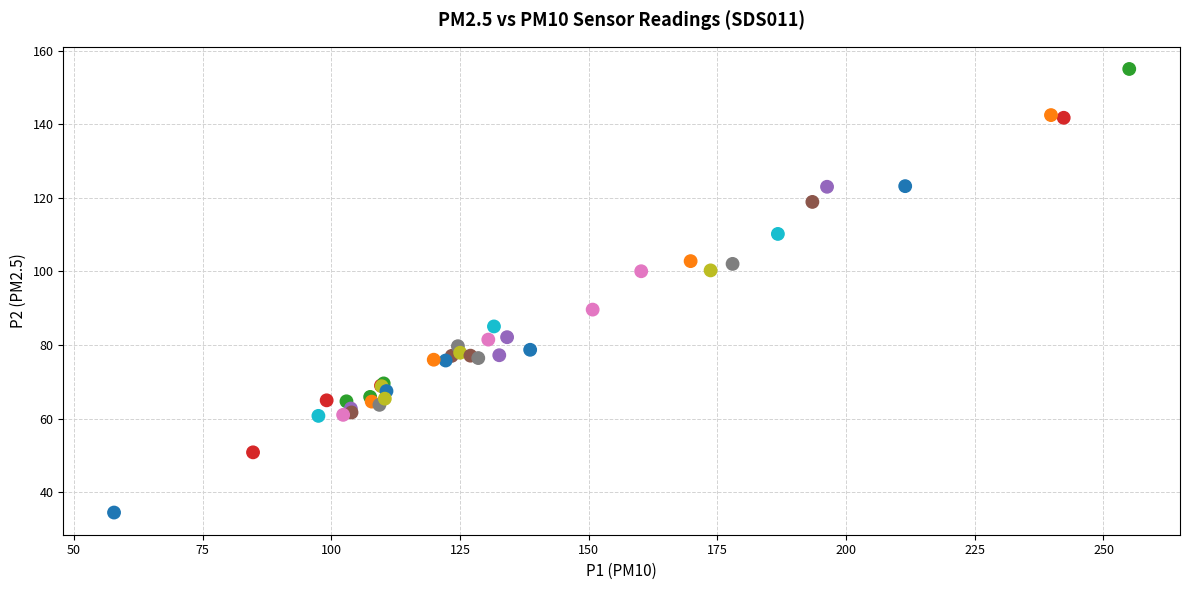

What Y value in the scatter plot is closest to 94?

89.6